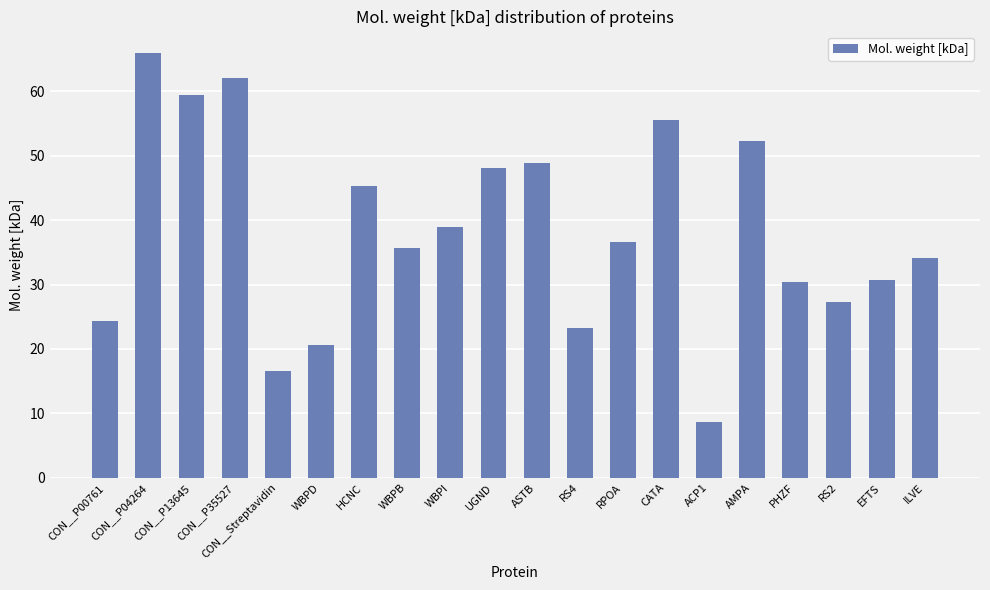

What is the sum of the values at HCNC and WBPB?

81.0